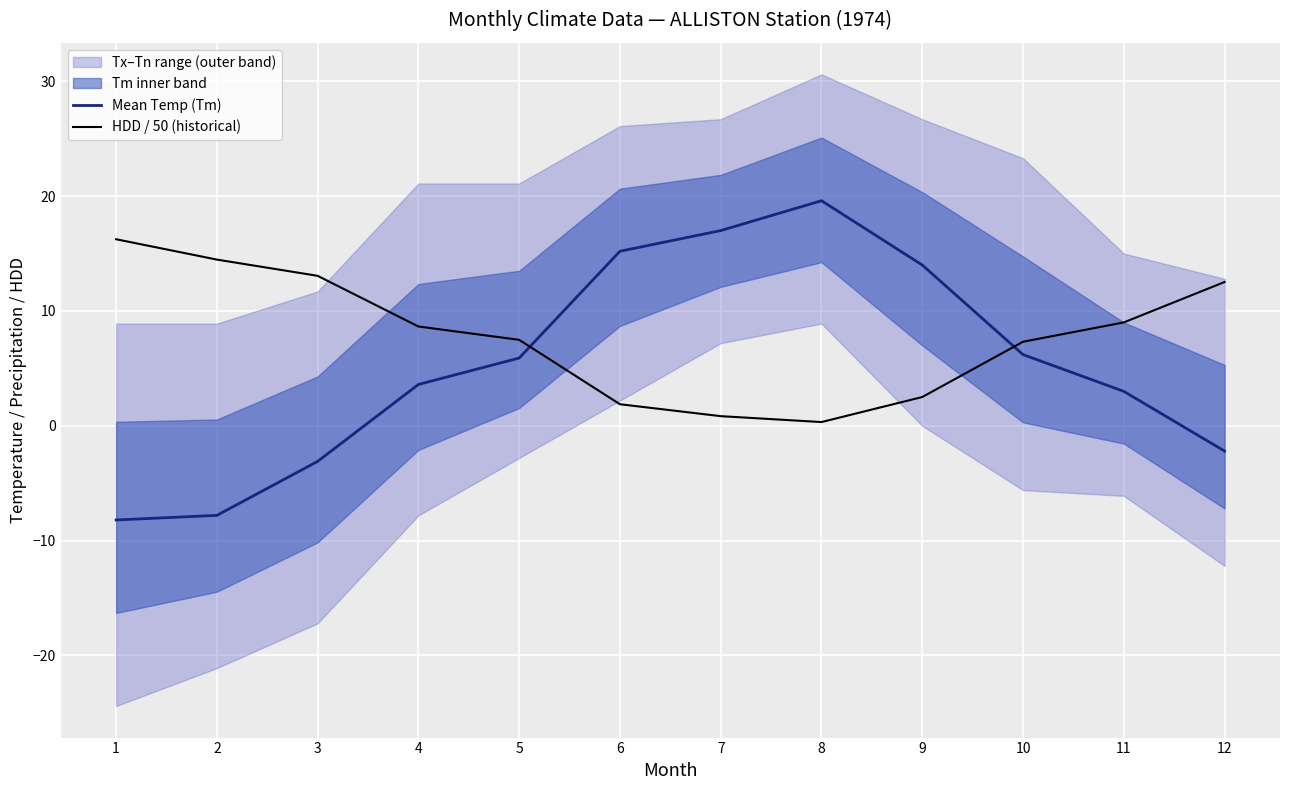

How many interior local valleys does the HDD / 50 (historical) series have?

1